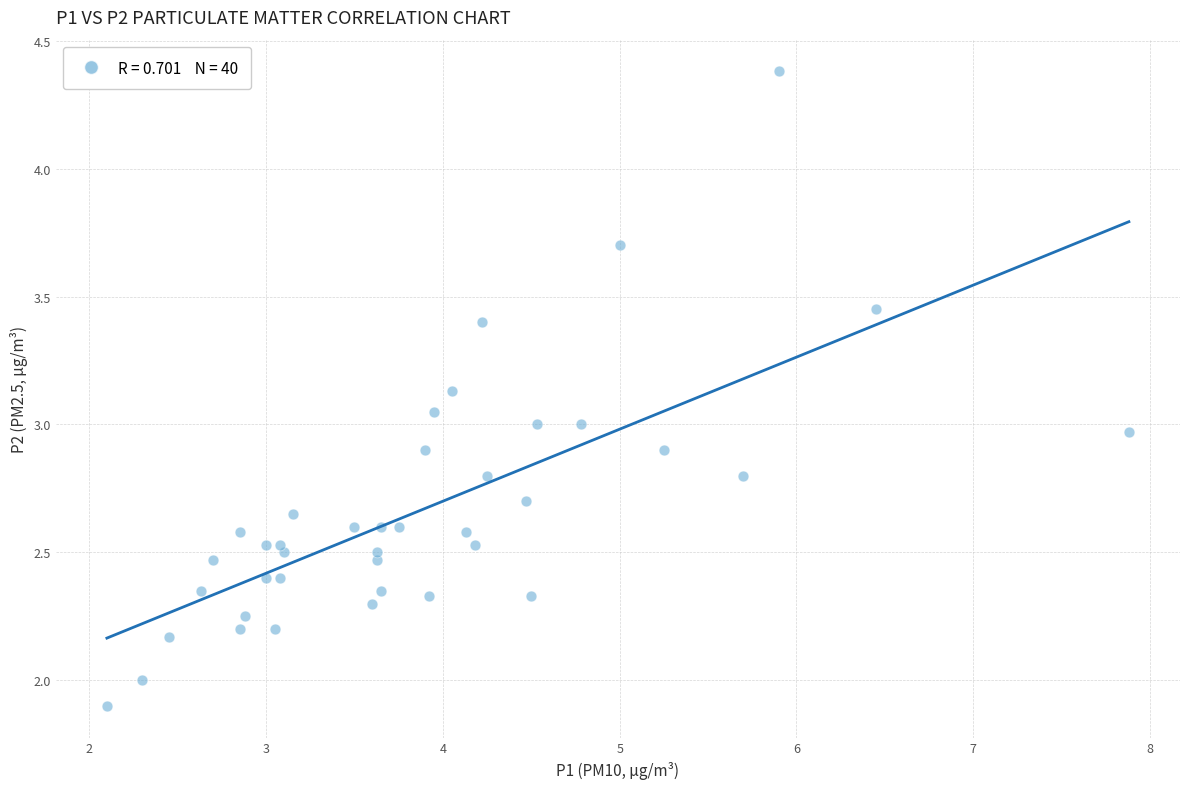

What is the range of X values (max minus min)?

5.8